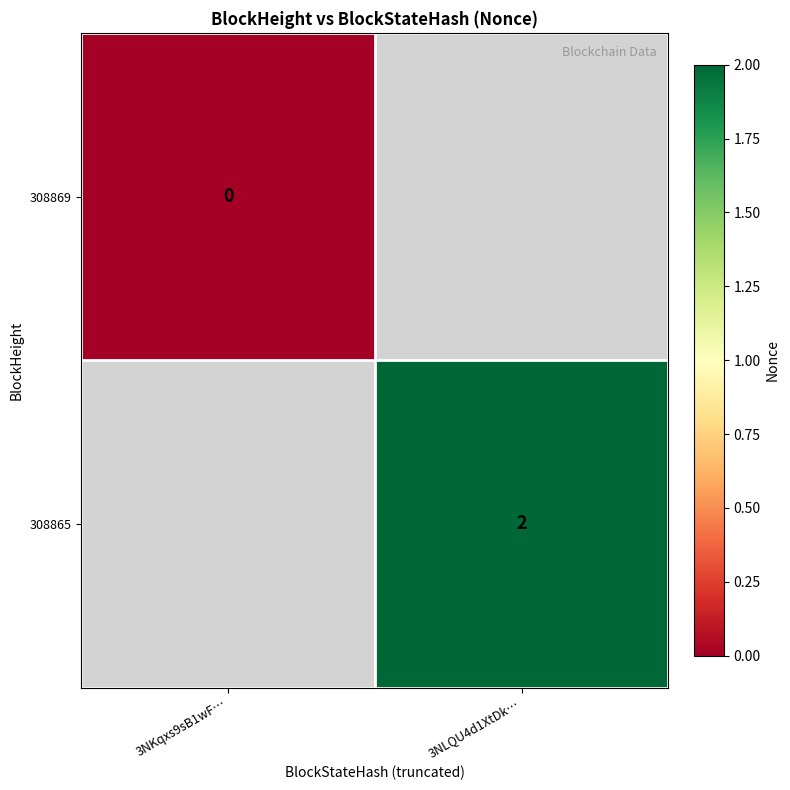

Is the value of 308869 at 3NKqxs9sB1wF… greater than the value of 308865 at 3NLQU4d1XtDk…?

No